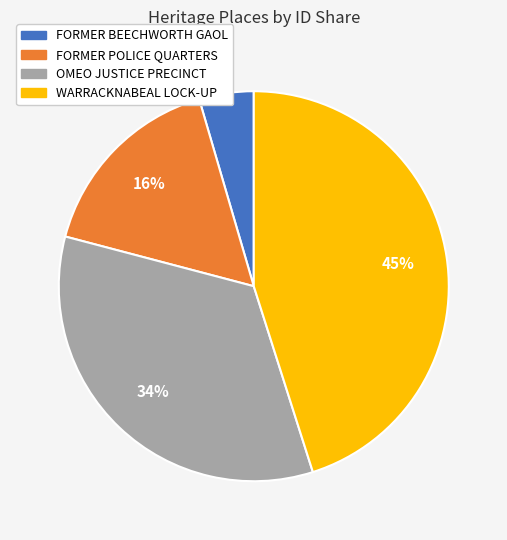

To the nearest percent, what is the average slice percentage?

25%